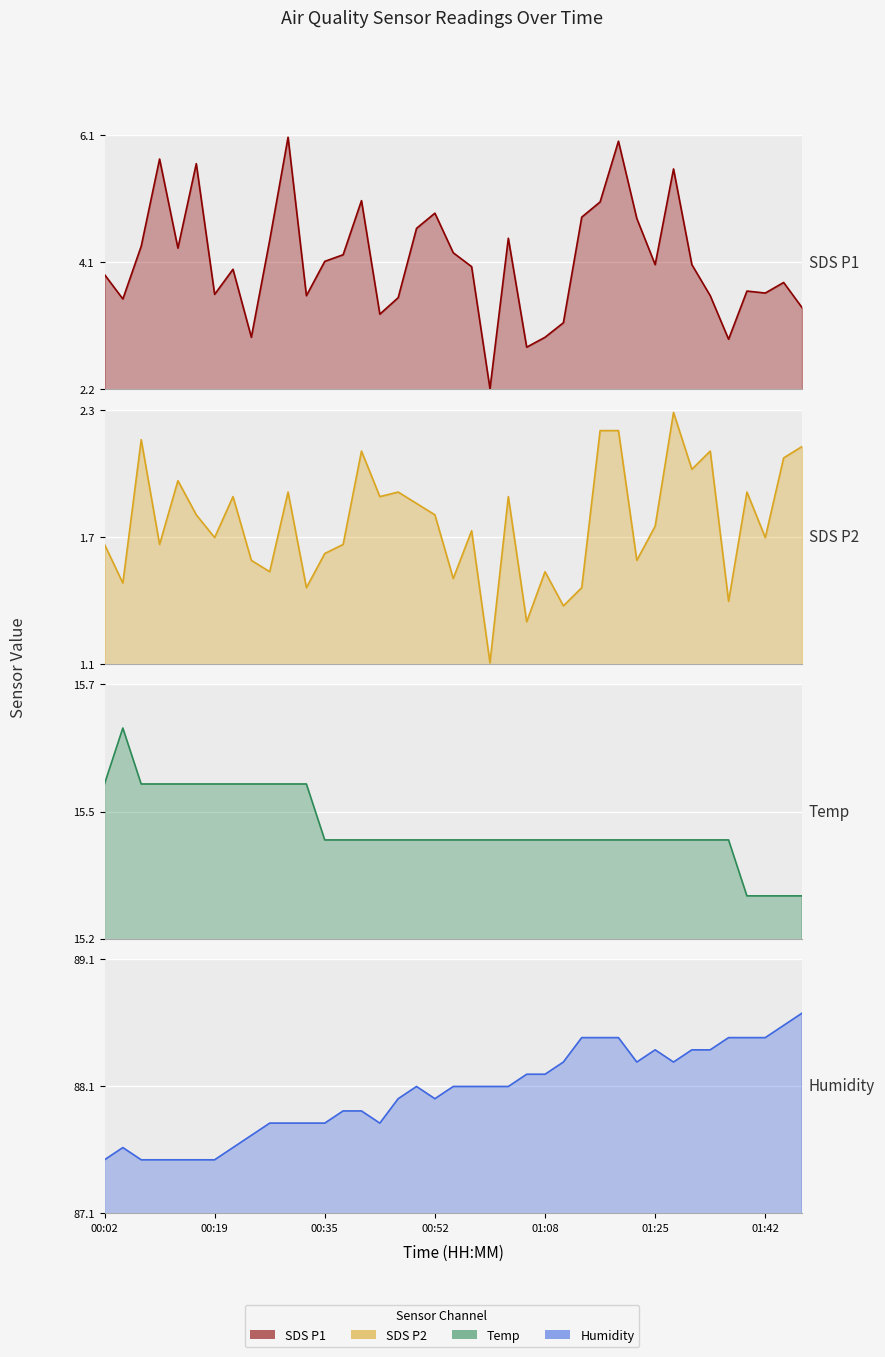

True or false: SDS_P1 and Temp intersect in this chart.

False